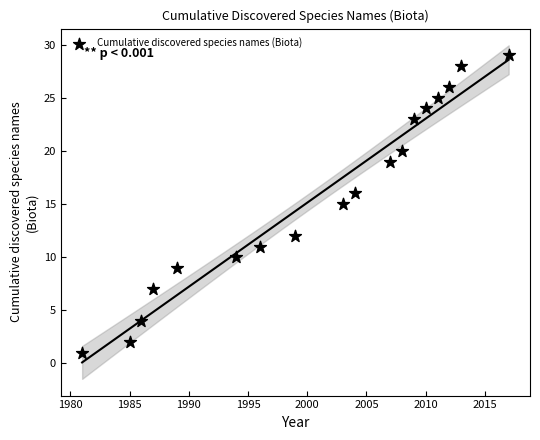

What is the range of Y values (max minus min)?

28